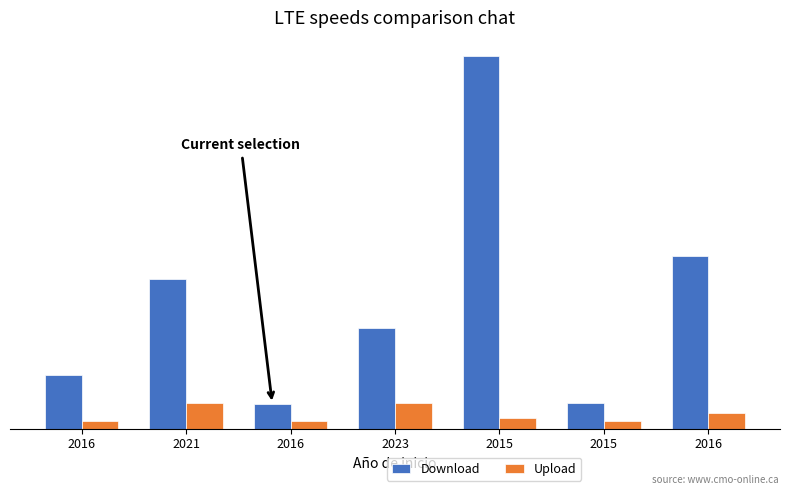

Which series changed the most between 2023 and 2015?

Download